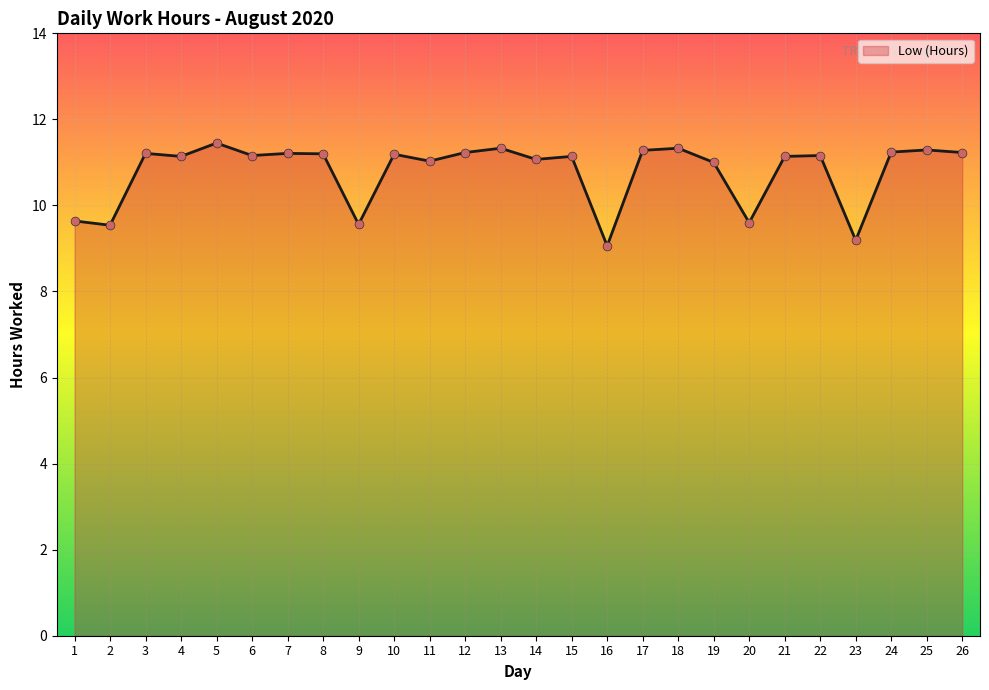

What is the change in value from 5 to 11?

-0.4